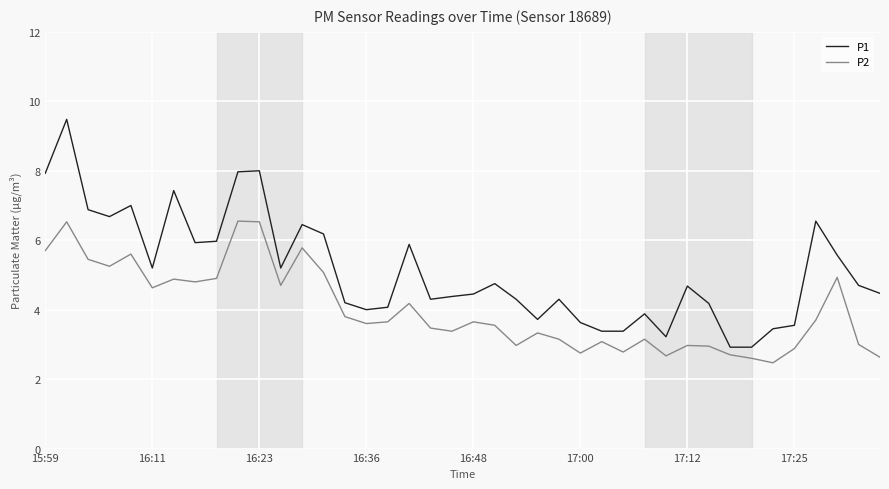

Which series has the largest total across all categories?

P1